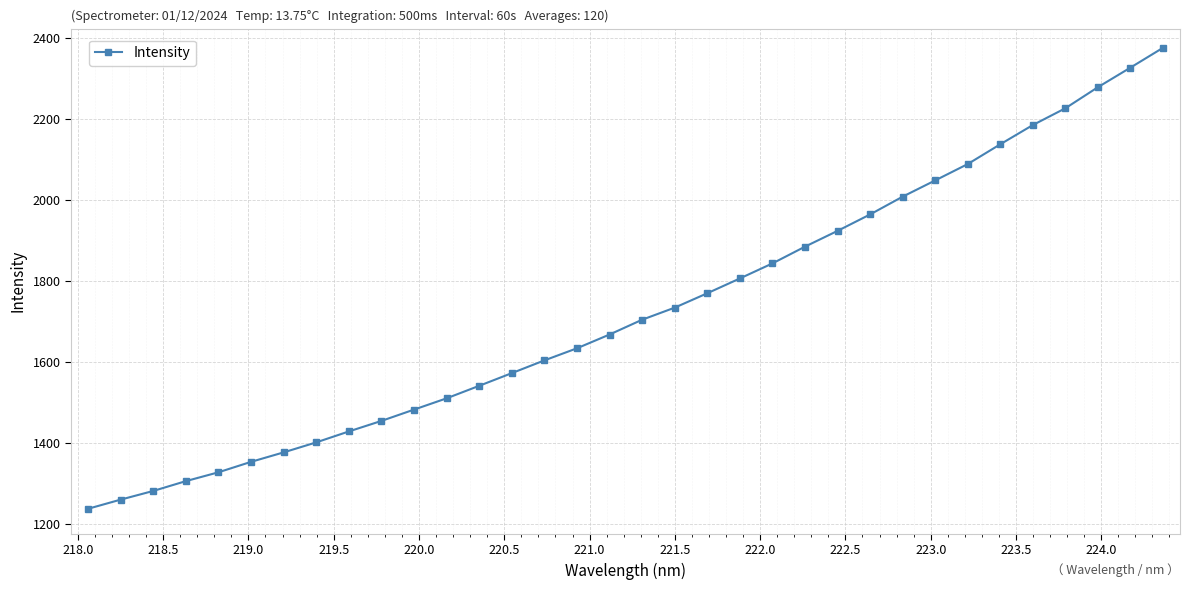

What is the smallest value displayed?

1236.8